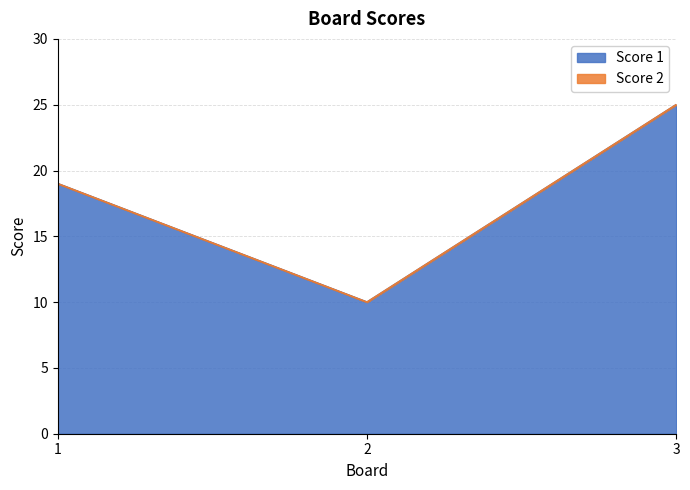

Which label corresponds to the smallest value in the chart?

2